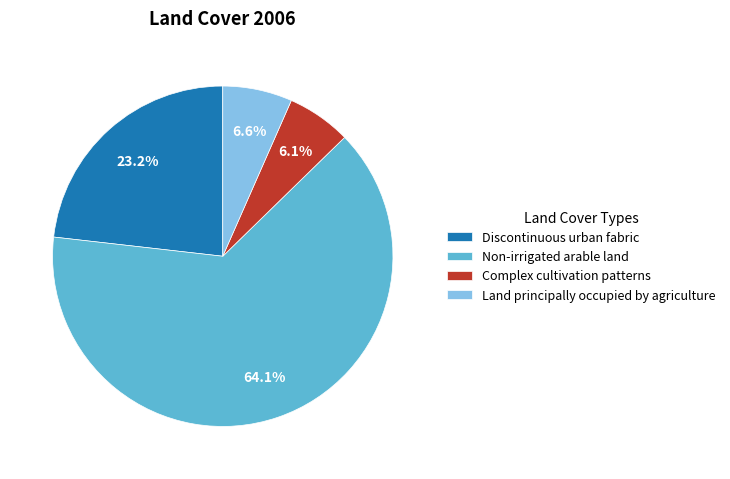

To the nearest percent, what percentage of the pie is Complex cultivation patterns?

6%